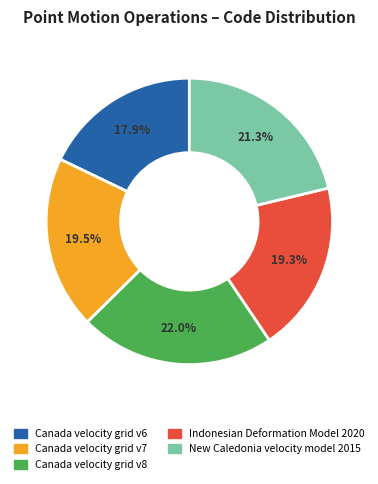

To the nearest percent, what portion does New Caledonia velocity model 2015 represent?

21%